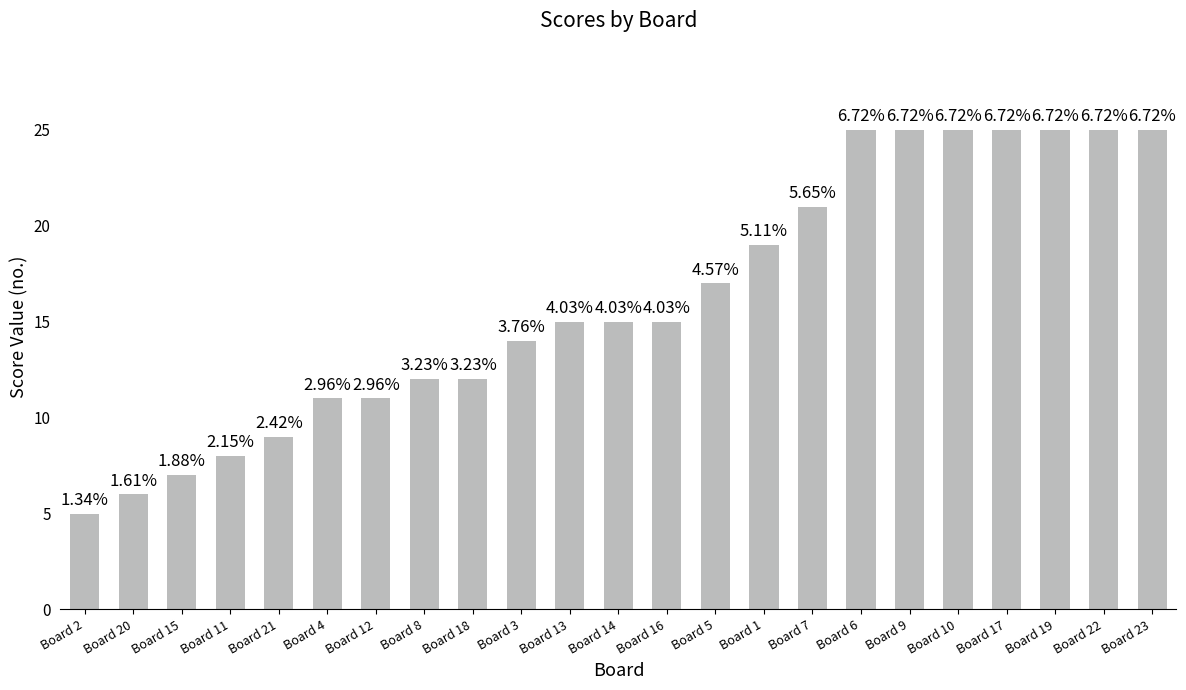

Between Board 14 and Board 6, which is larger?

Board 6